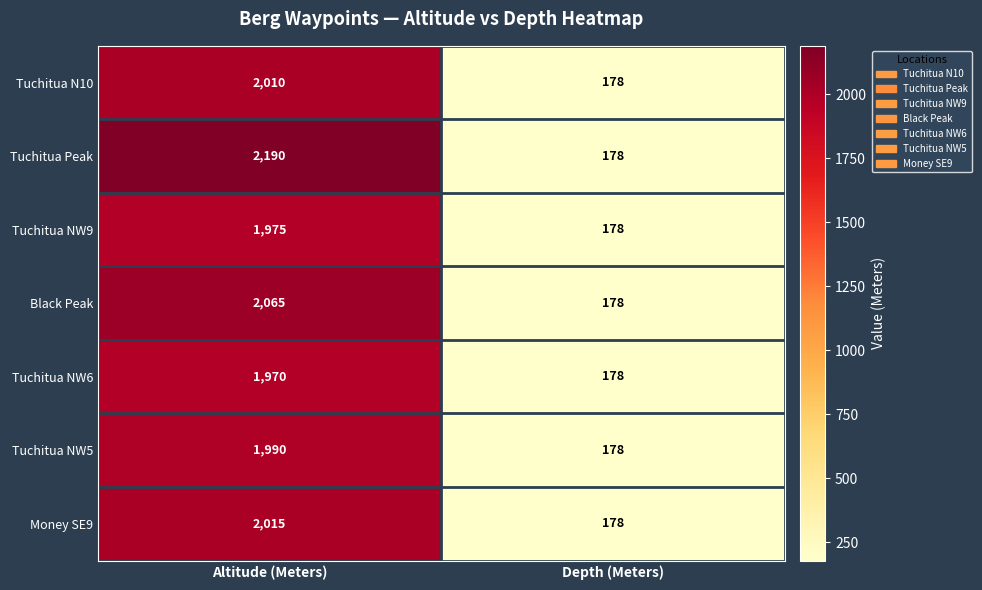

How many categories are shown in the chart?

2